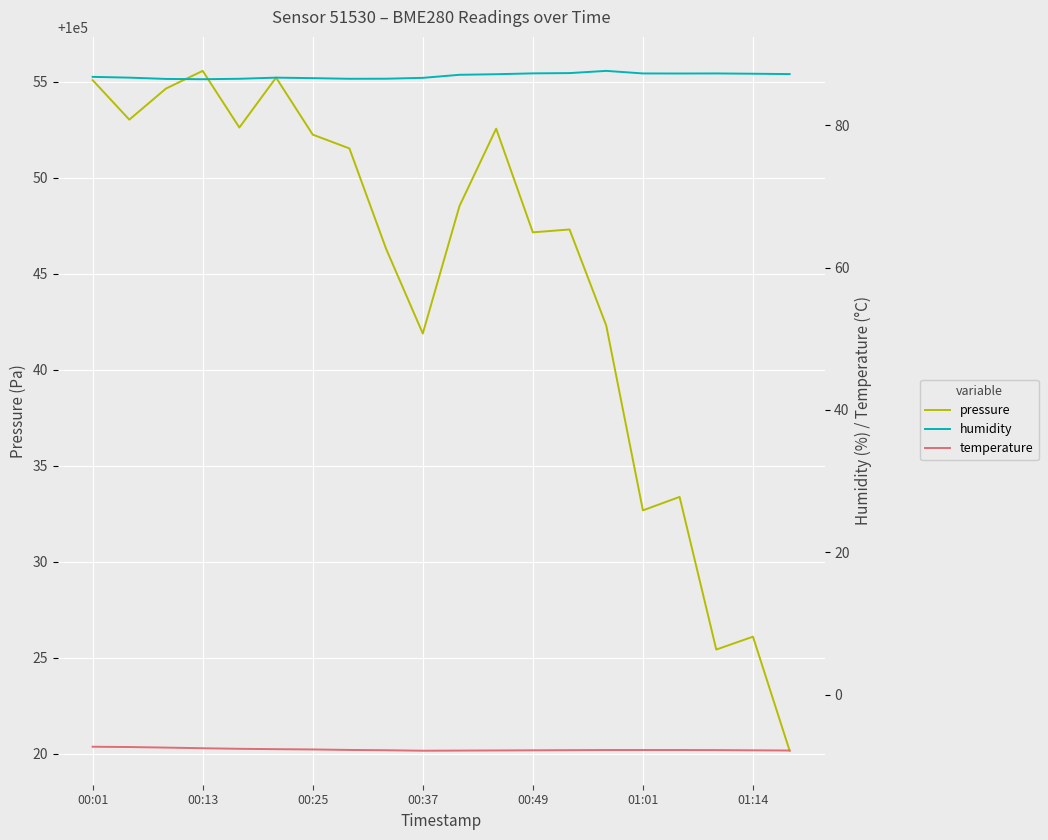

Is it true that pressure equals 100020.1 at 19?

True